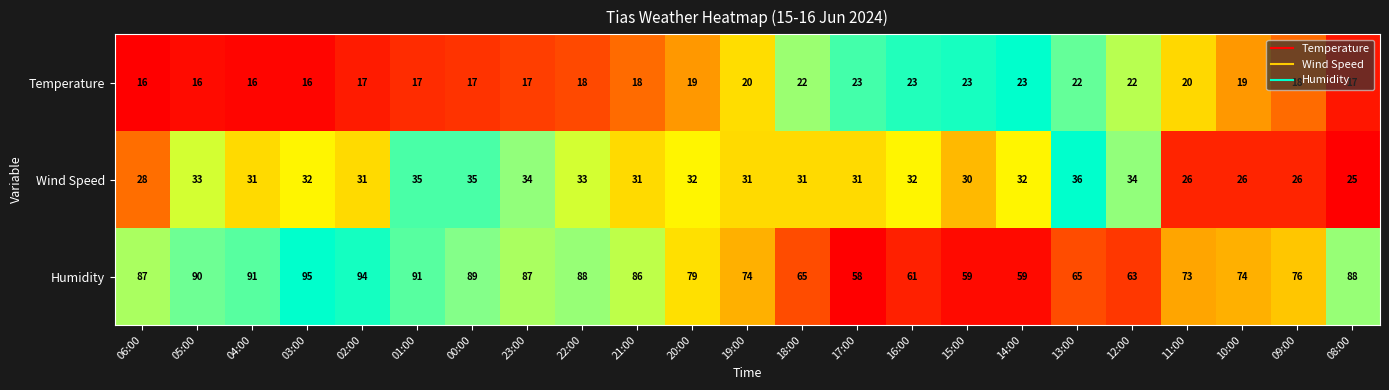

What is the sum of the Temperature values at 15:00 and 11:00?

43